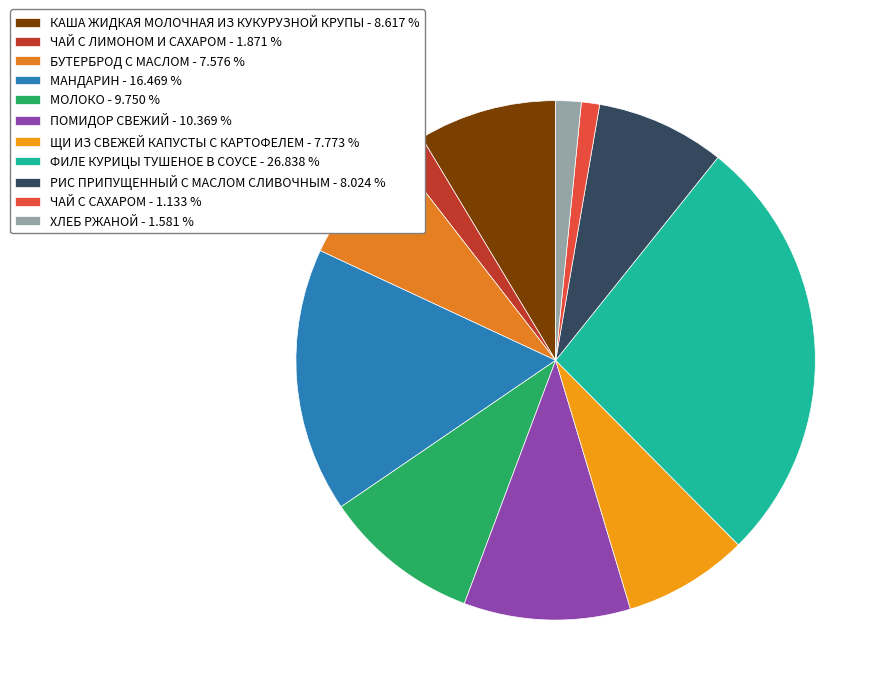

The ФИЛЕ КУРИЦЫ ТУШЕНОЕ В СОУСЕ slice represents 21% of the pie. True or false?

False